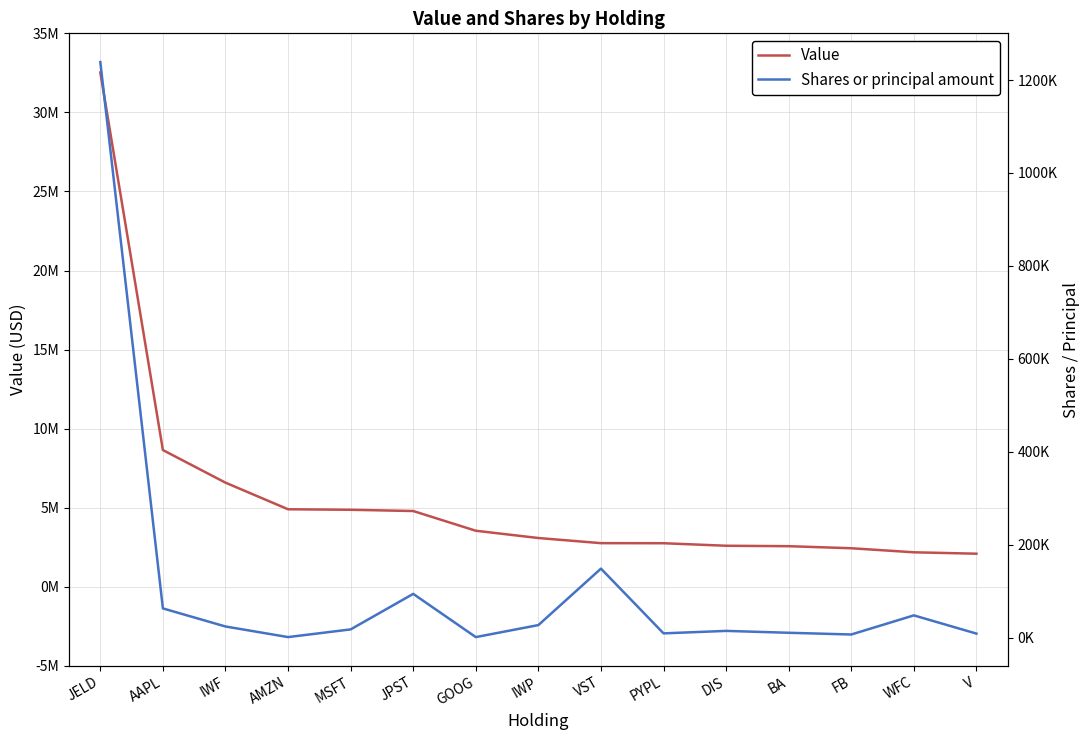

Does the chart display data point markers on the line(s)?

No